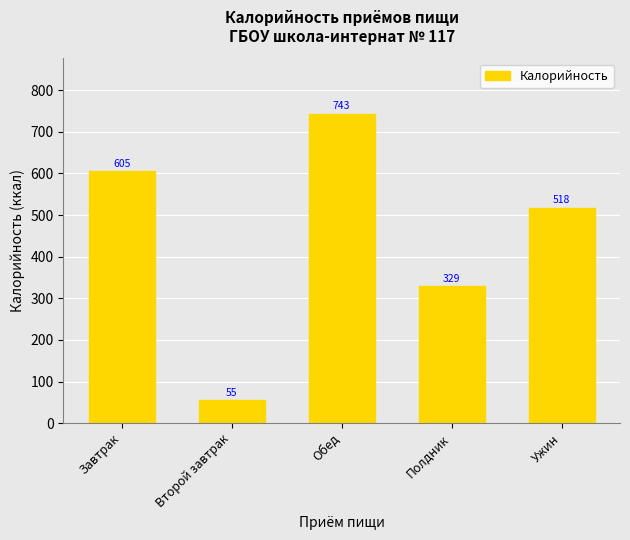

What is the greatest value displayed?

743